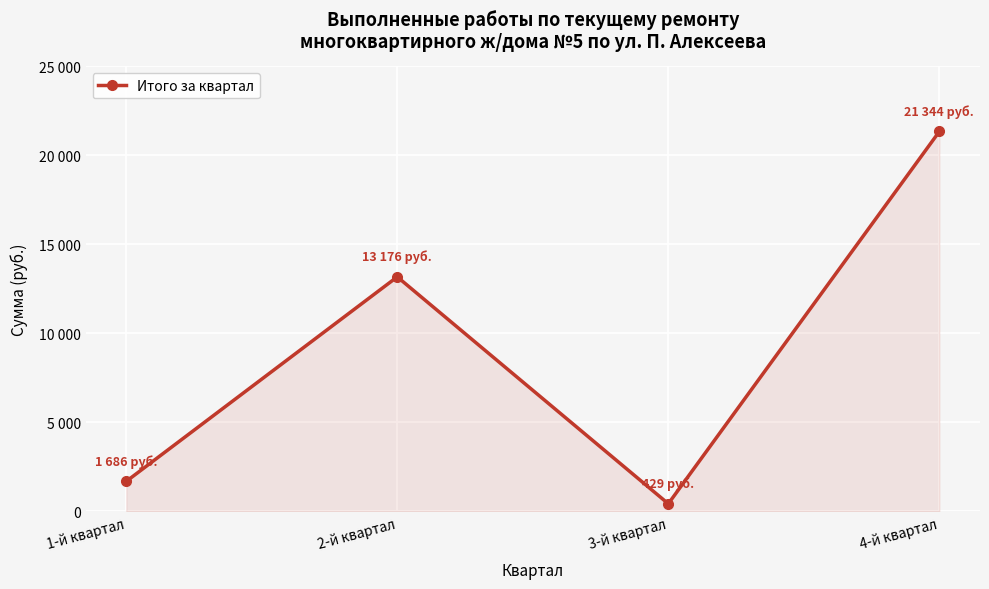

What is the difference between the maximum and minimum values?

20915